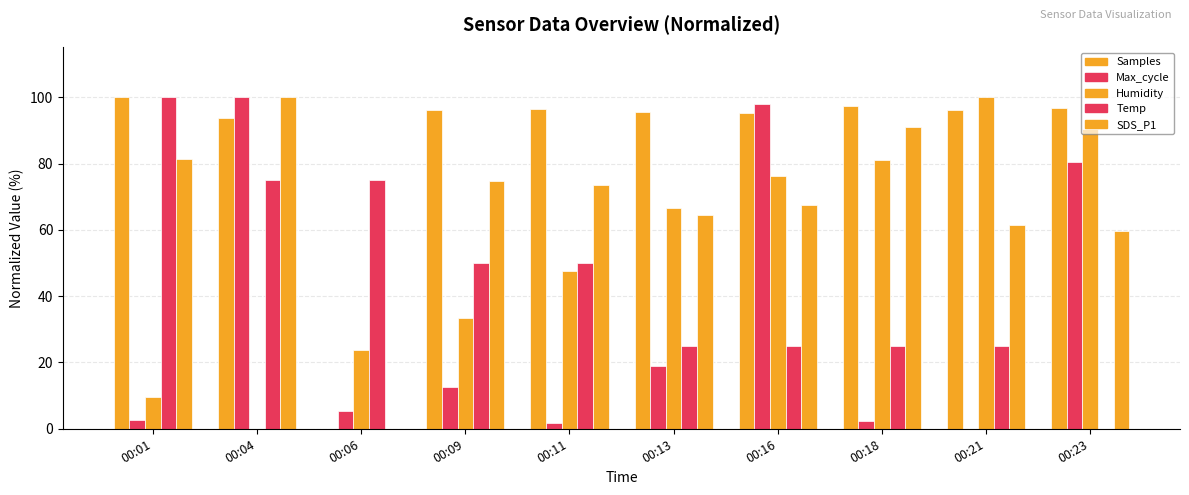

How many data points does each series have?

10